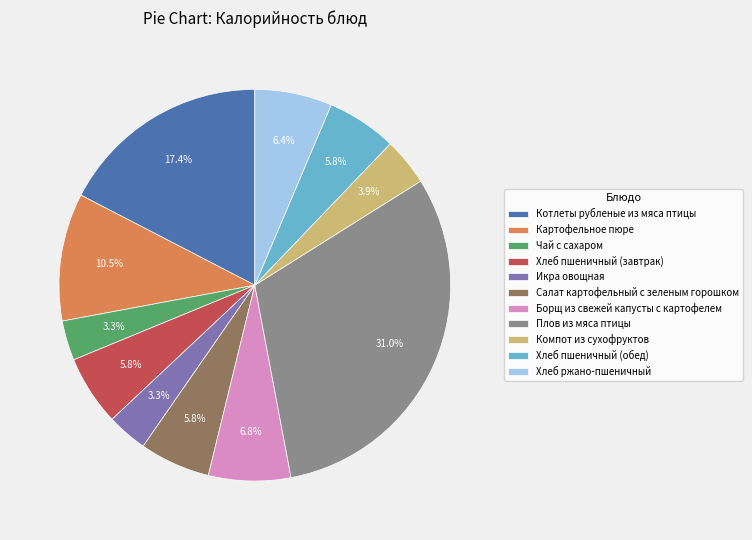

To the nearest percent, what is the difference between the largest and smallest slice percentages?

28%